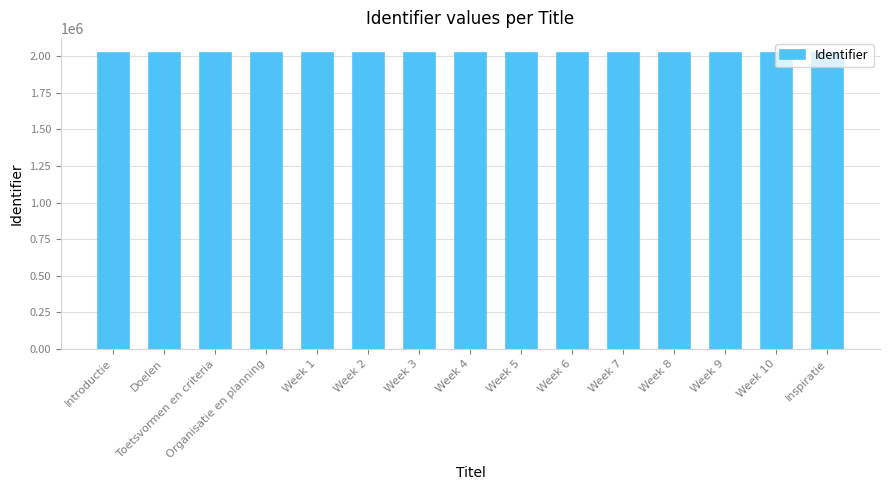

What is the value of the 13th bar from the left?

2025040